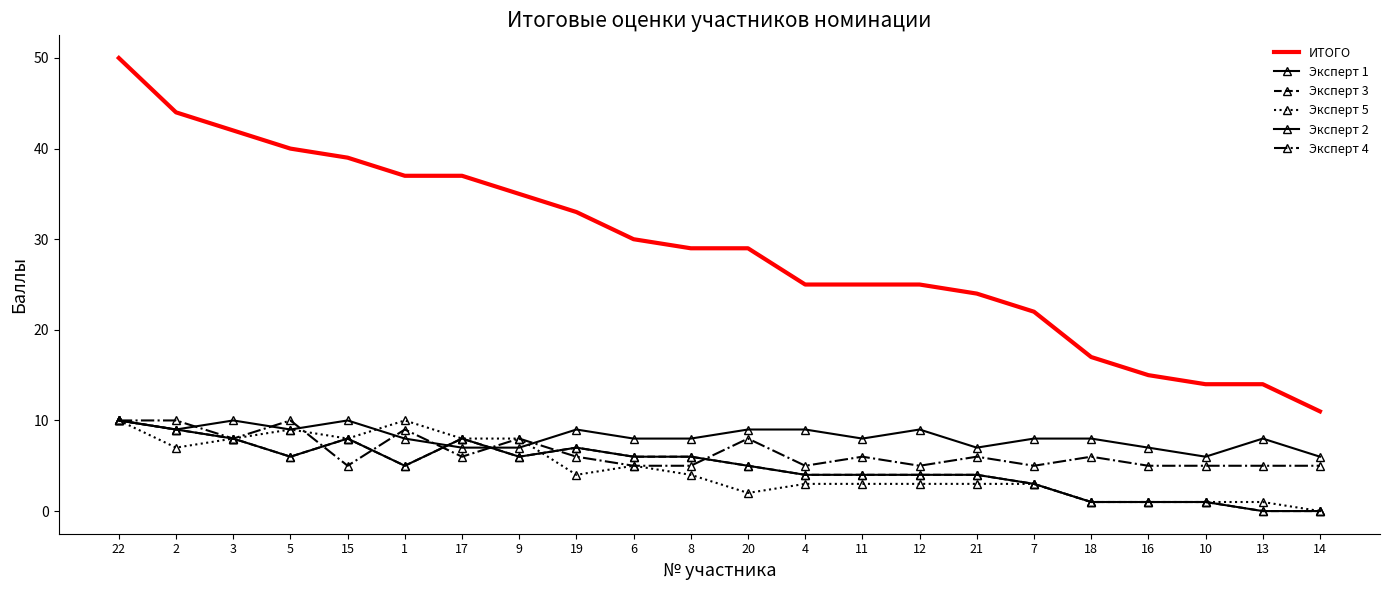

Reading right to left, list all the values displayed in this chart.

ИТОГО: 14=11	13=14	10=14	16=15	18=17	7=22	21=24	12=25	11=25	4=25	20=29	8=29	6=30	19=33	9=35	17=37	1=37	15=39	5=40	3=42	2=44	22=50
Эксперт 1: 14=0	13=0	10=1	16=1	18=1	7=3	21=4	12=4	11=4	4=4	20=5	8=6	6=6	19=7	9=6	17=8	1=5	15=8	5=6	3=8	2=9	22=10
Эксперт 3: 14=0	13=0	10=1	16=1	18=1	7=3	21=4	12=4	11=4	4=4	20=5	8=6	6=6	19=7	9=6	17=8	1=5	15=8	5=6	3=8	2=9	22=10
Эксперт 5: 14=0	13=1	10=1	16=1	18=1	7=3	21=3	12=3	11=3	4=3	20=2	8=4	6=5	19=4	9=8	17=8	1=10	15=8	5=9	3=8	2=7	22=10
Эксперт 2: 14=6	13=8	10=6	16=7	18=8	7=8	21=7	12=9	11=8	4=9	20=9	8=8	6=8	19=9	9=7	17=7	1=8	15=10	5=9	3=10	2=9	22=10
Эксперт 4: 14=5	13=5	10=5	16=5	18=6	7=5	21=6	12=5	11=6	4=5	20=8	8=5	6=5	19=6	9=8	17=6	1=9	15=5	5=10	3=8	2=10	22=10